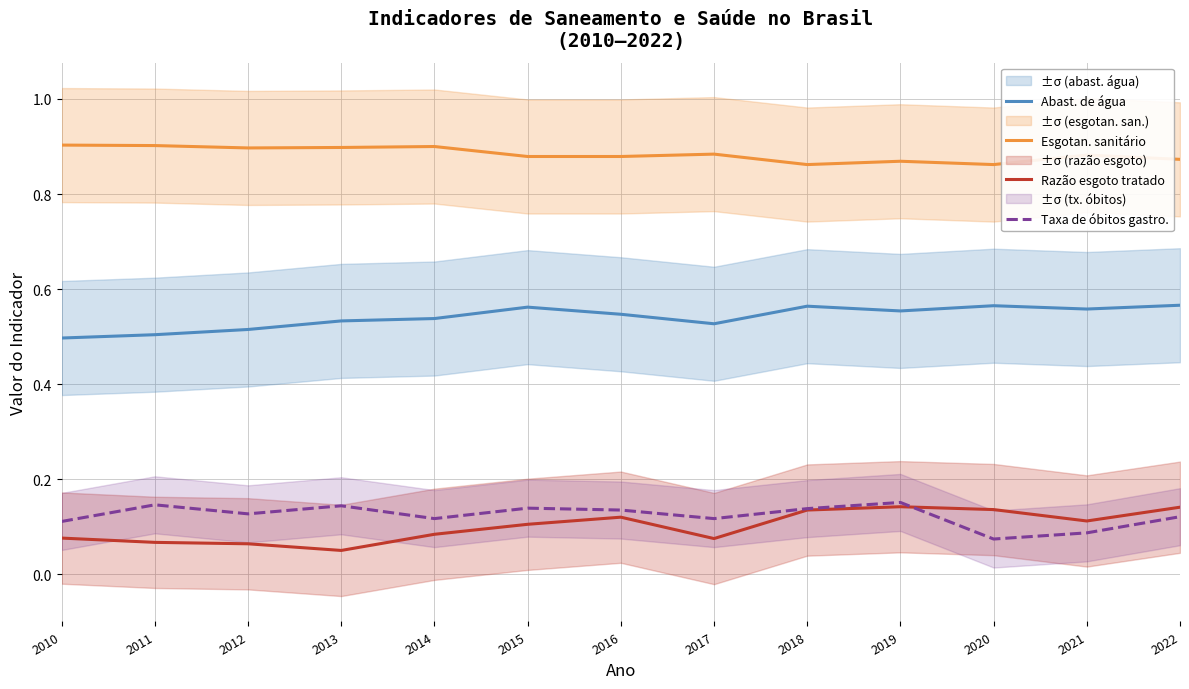

What is the value of the Abast. de água point at the 7th from the left?

0.5